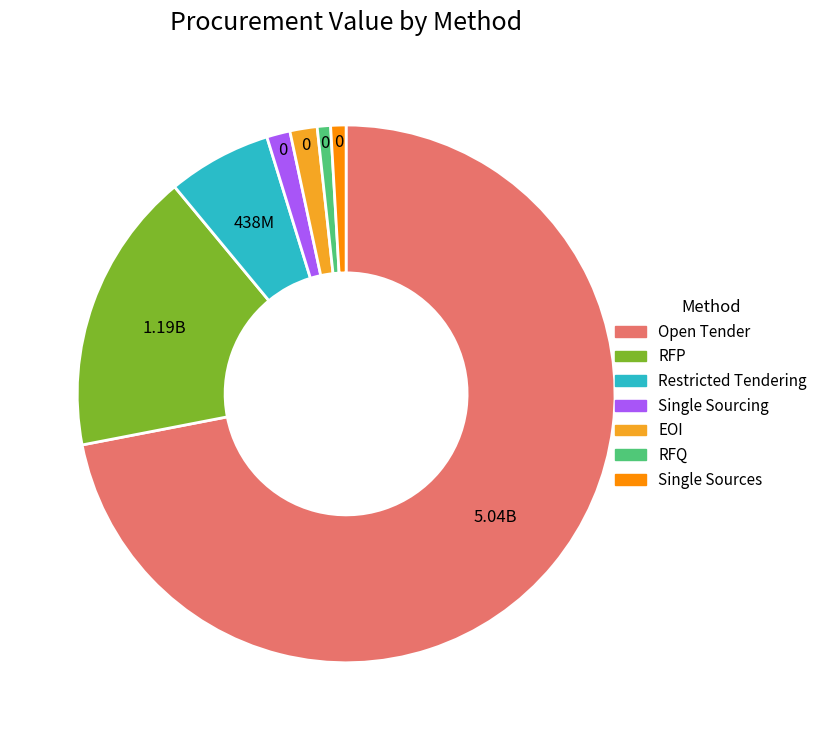

Is it true that EOI is 2% of the pie?

True